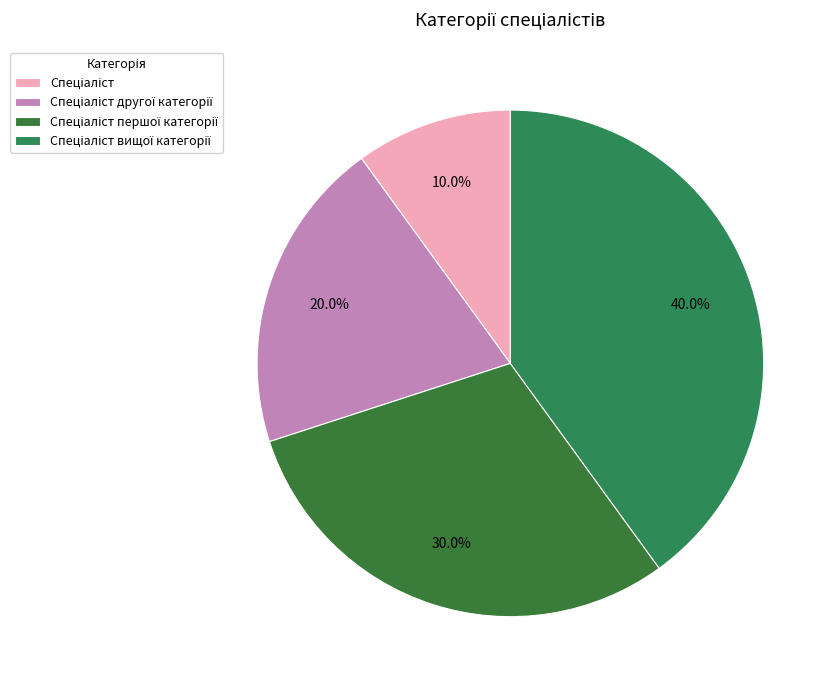

True or false: Спеціаліст вищої категорії accounts for 40% of the total.

True